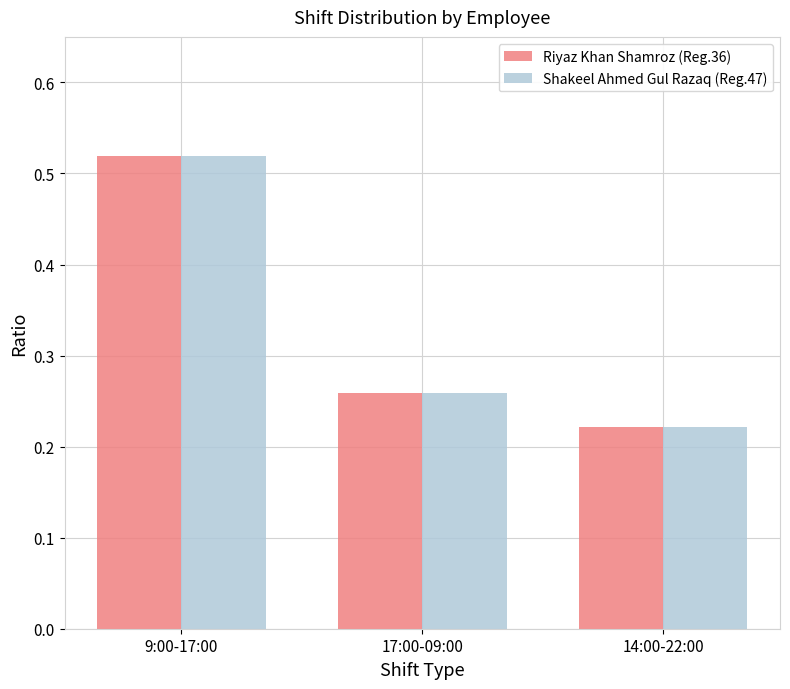

At how many categories does at least one series exceed 0?

3